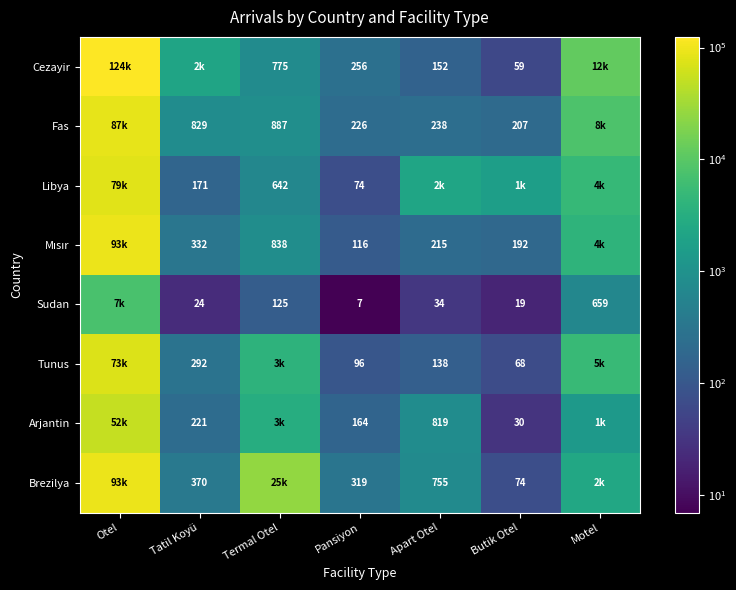

At which category is the sum across all series the highest?

Otel